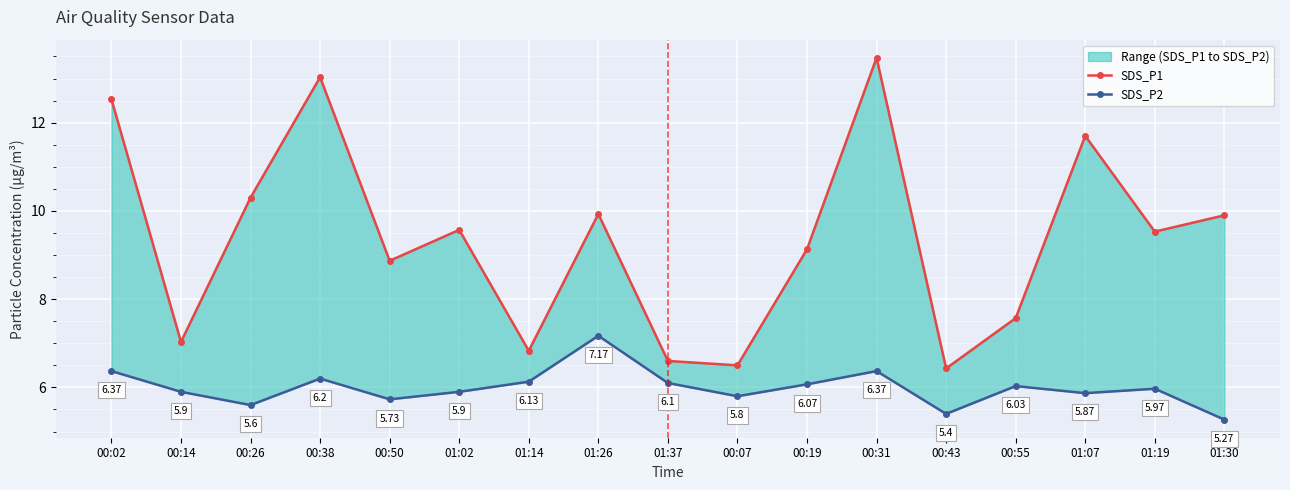

Between 00:43 and 01:37, which is larger?

01:37